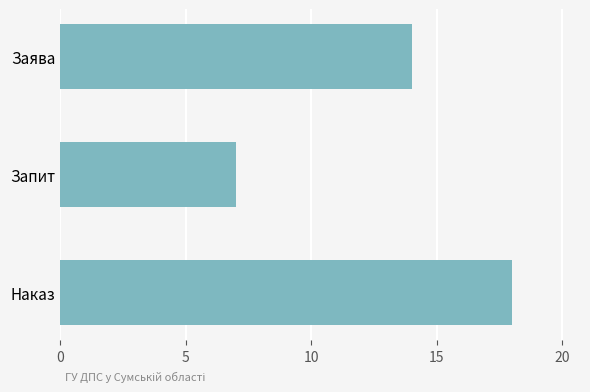

How many distinct data groups are displayed?

1